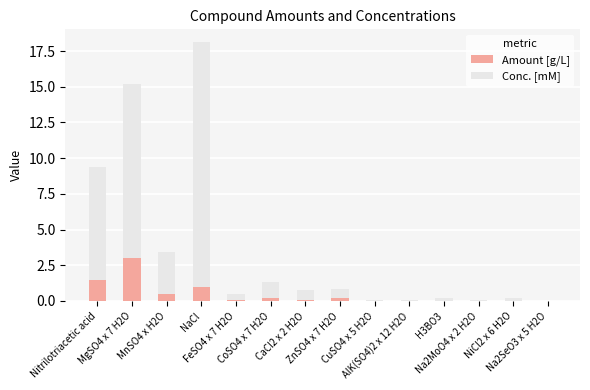

What is the sum of all Amount [g/L] values?

6.6